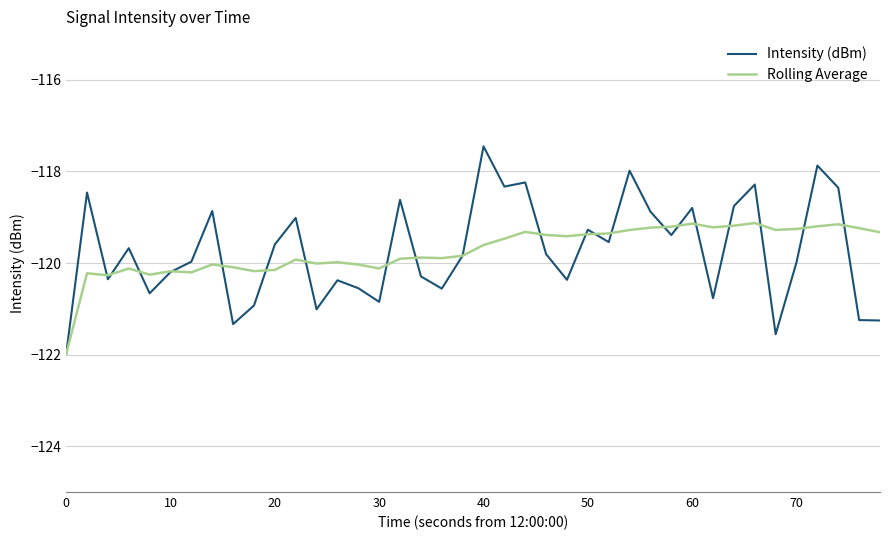

Which series has the largest range (max minus min)?

Intensity (dBm)